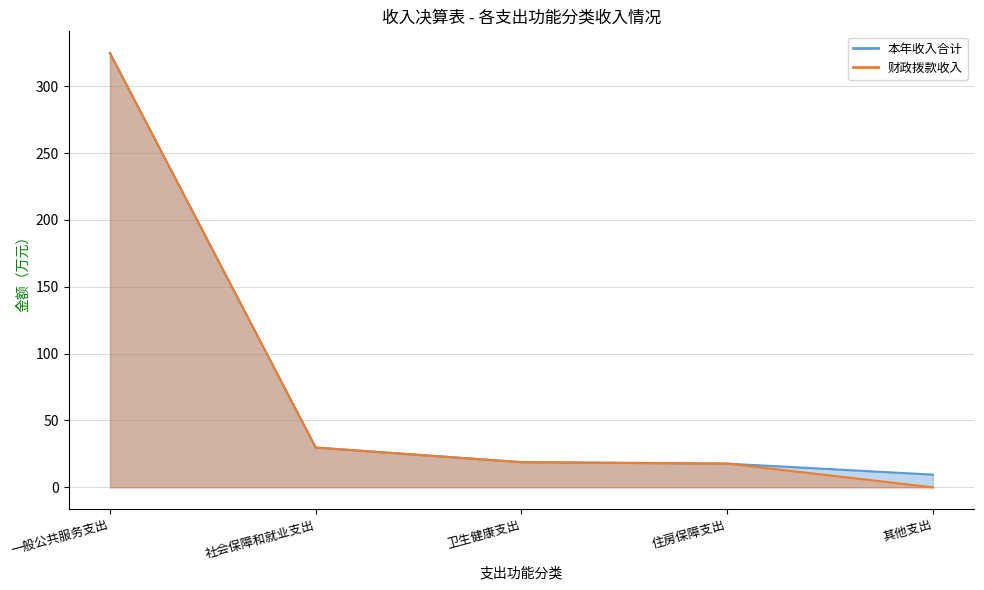

True or false: 本年收入合计 and 财政拨款收入 intersect in this chart.

False